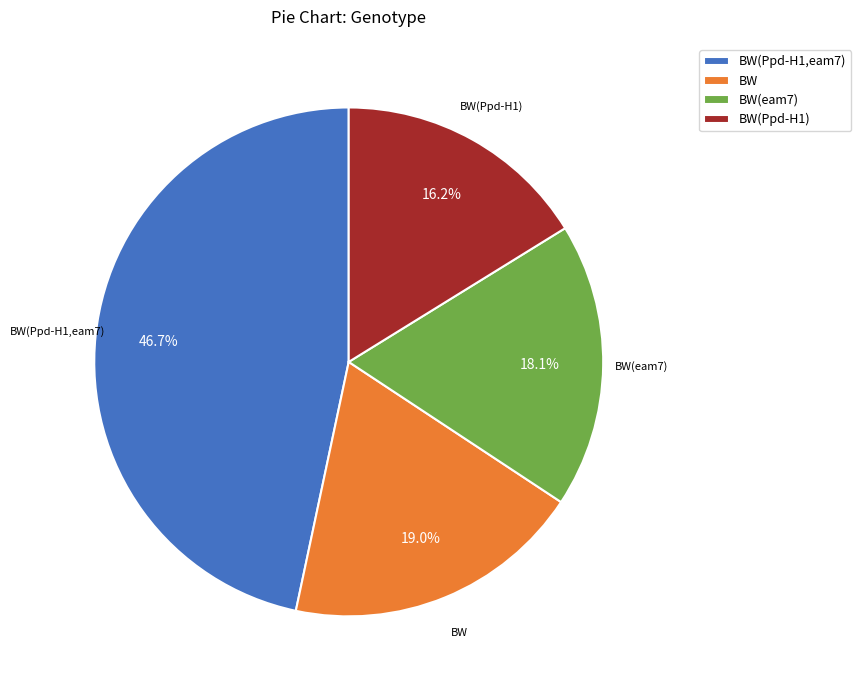

Do BW and BW(Ppd-H1) together represent more than half of the pie?

No